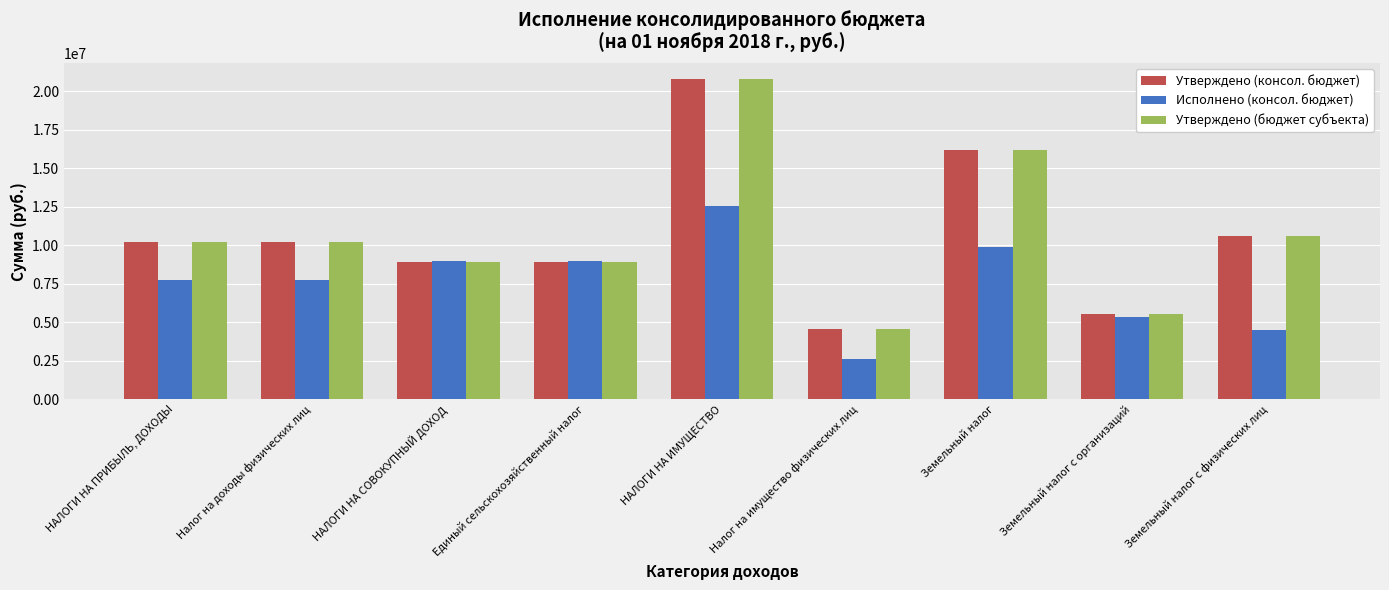

Which category has the highest value across all series?

НАЛОГИ НА ИМУЩЕСТВО